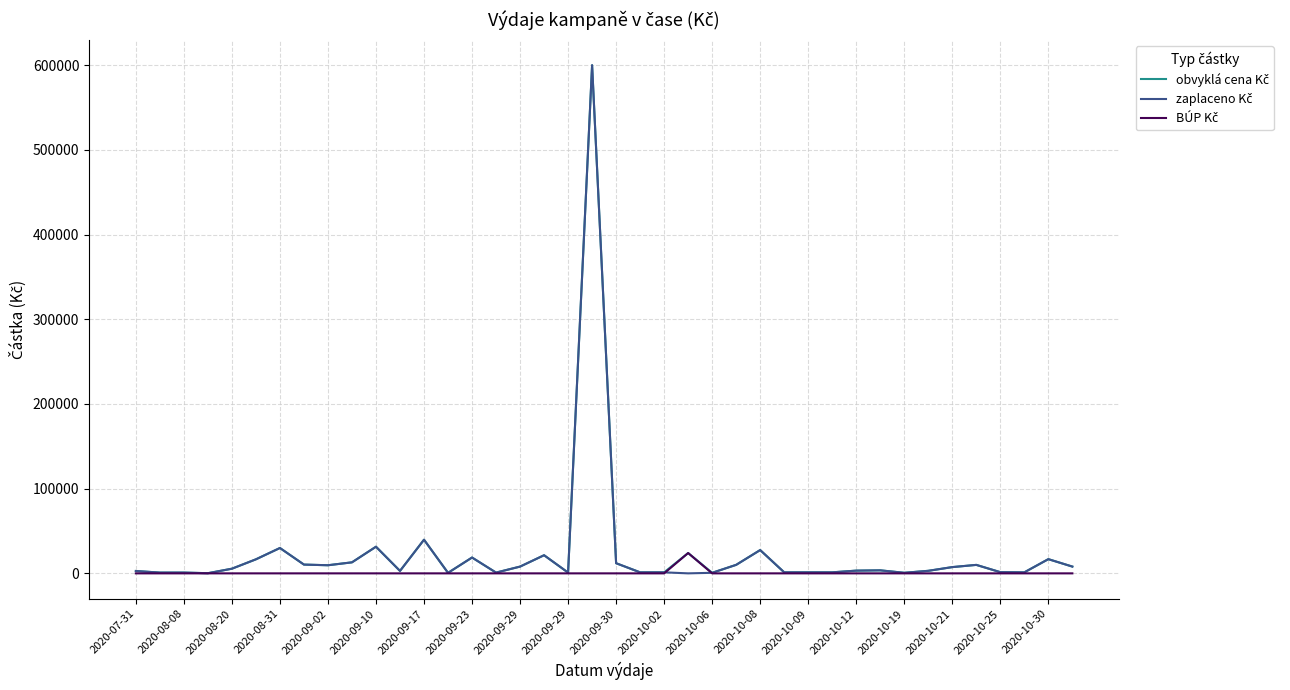

Does the chart have visible grid lines?

Yes